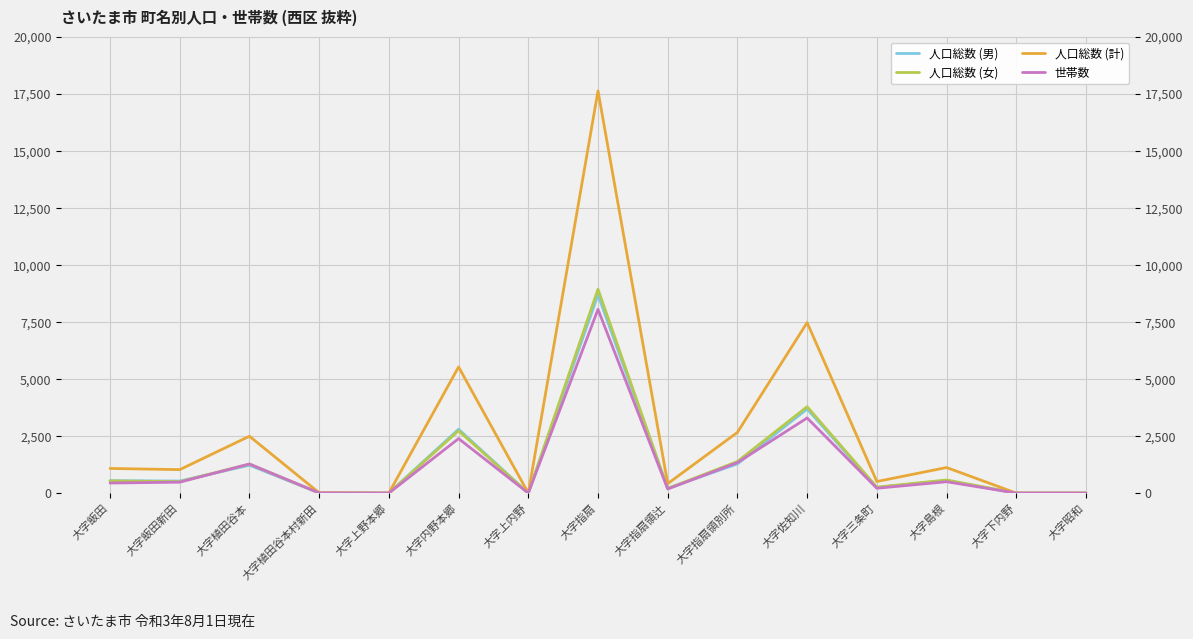

Which series has the largest range (max minus min)?

人口総数 (計)